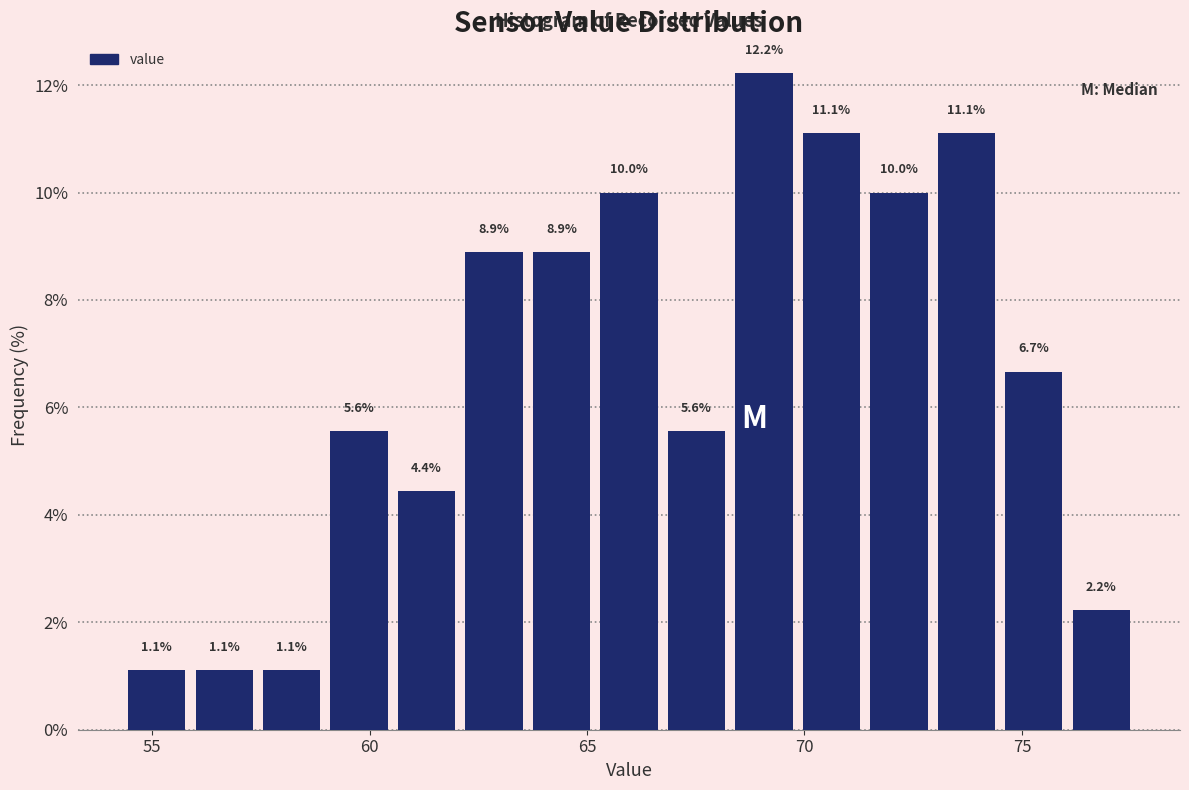

Read against the x-axis, roughly where is the centre of the tallest bar?

69.0